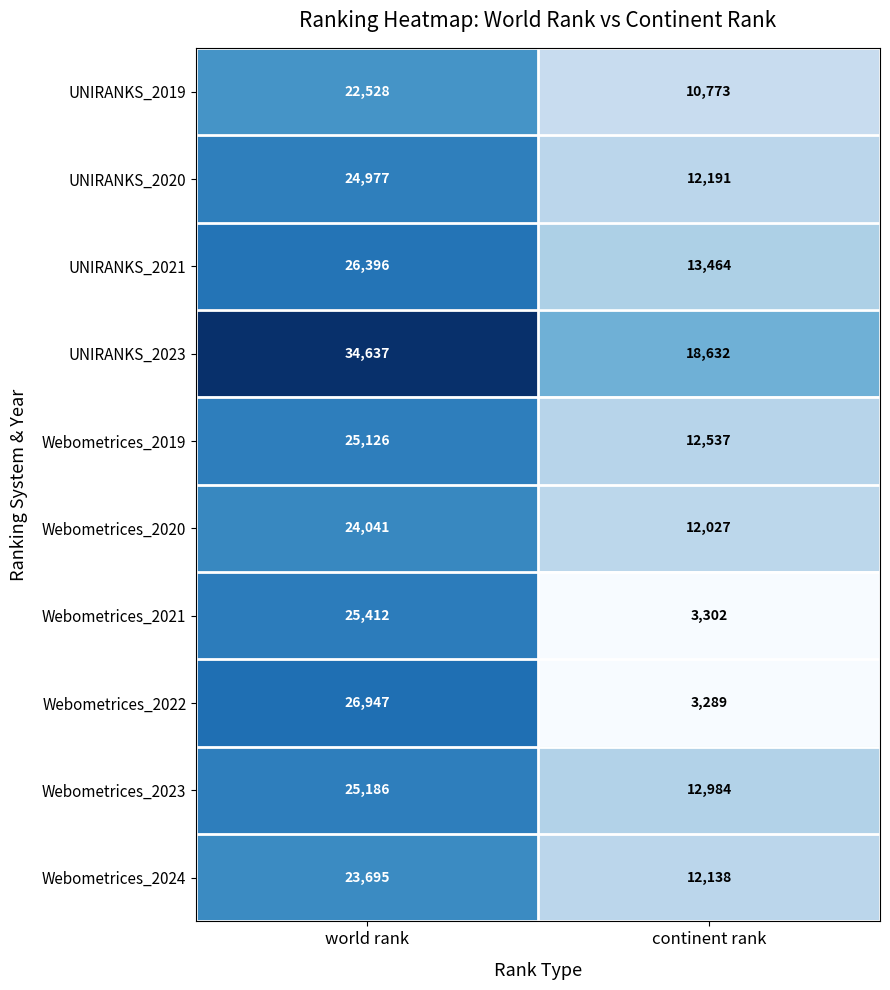

At how many categories does at least one series exceed 30597?

1